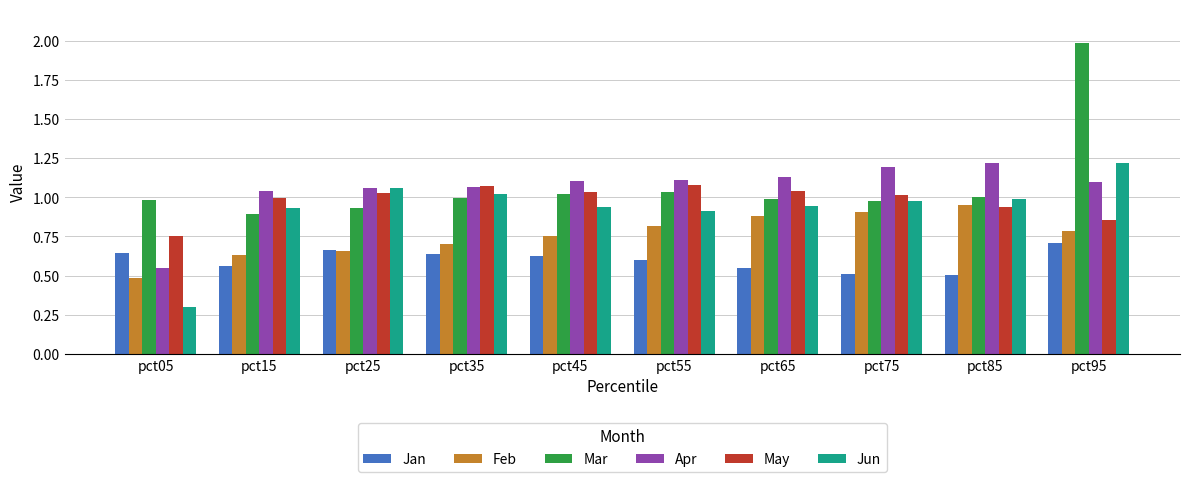

Which series has the largest total across all categories?

Mar